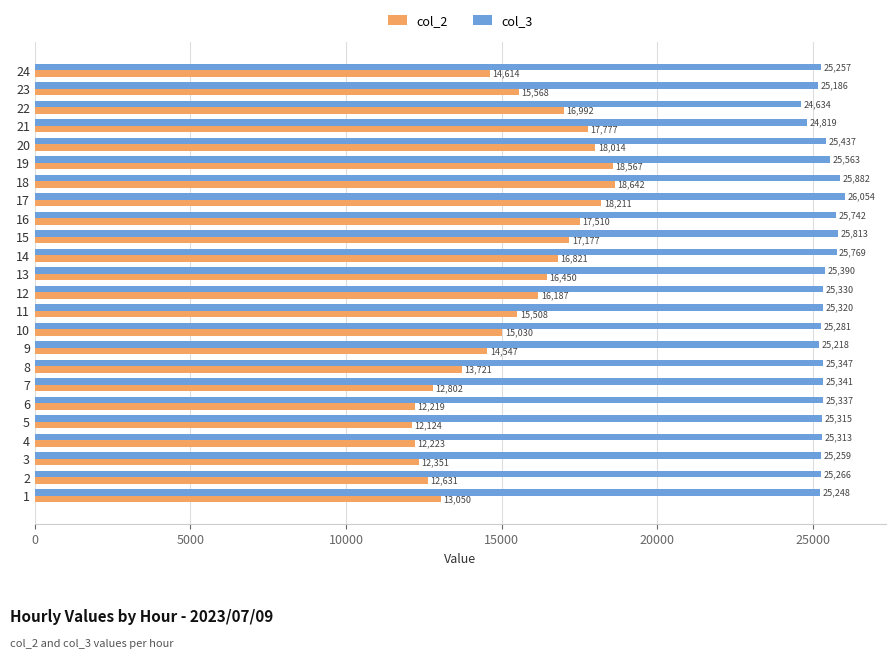

What is the sum of all col_3 values?

609121